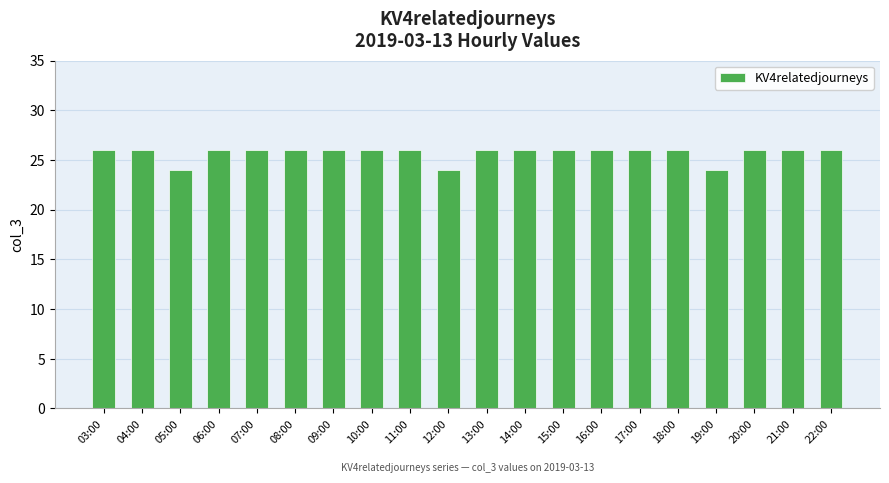

What is the greatest value displayed?

26